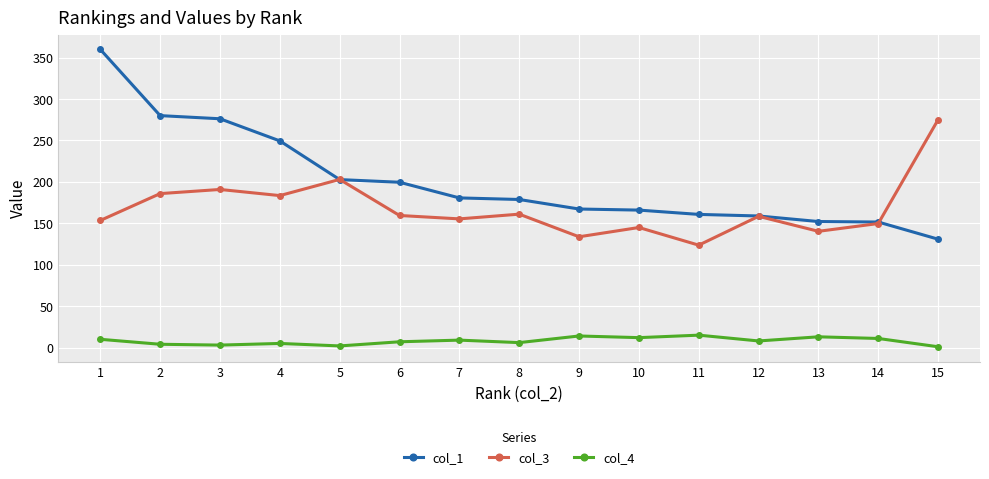

What is the value of the col_3 point at the 6th from the left?

159.4